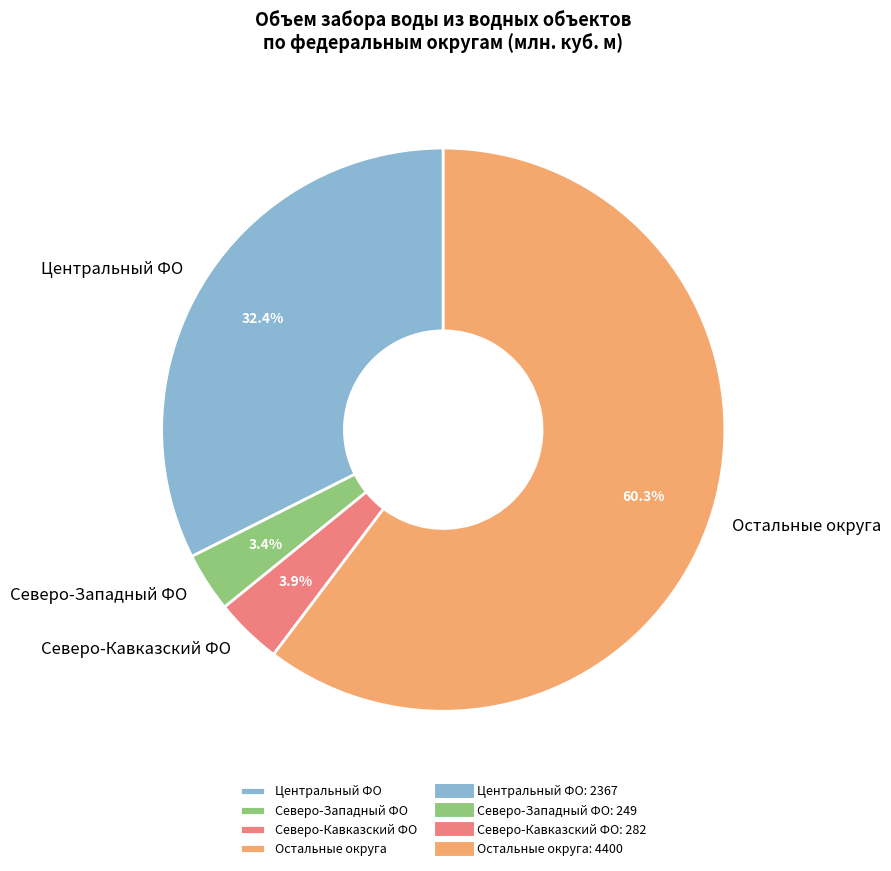

Is there a majority slice in this chart?

Yes